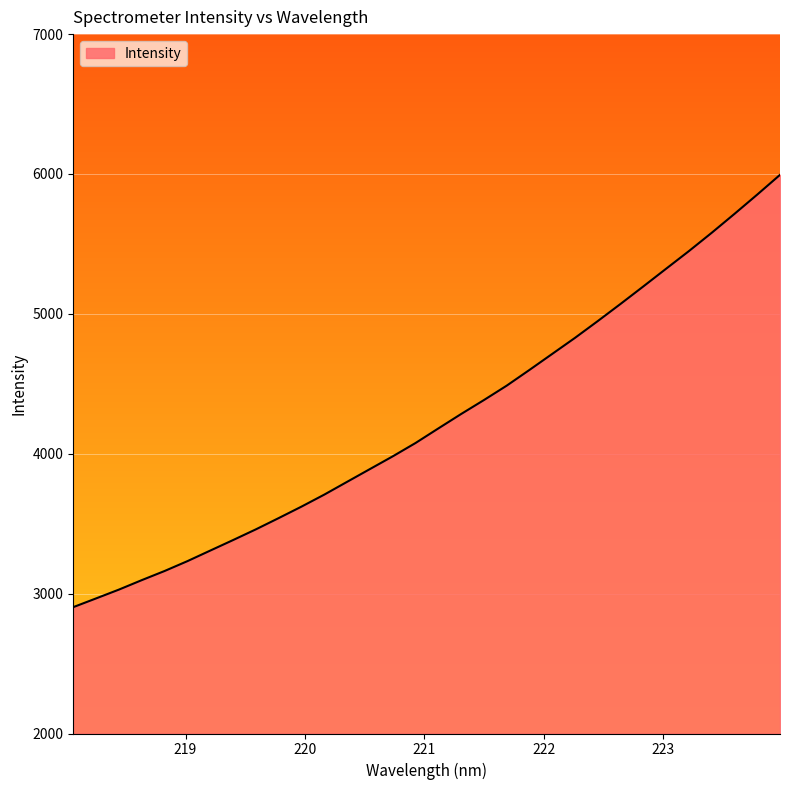

What is the smallest value displayed?

2903.4